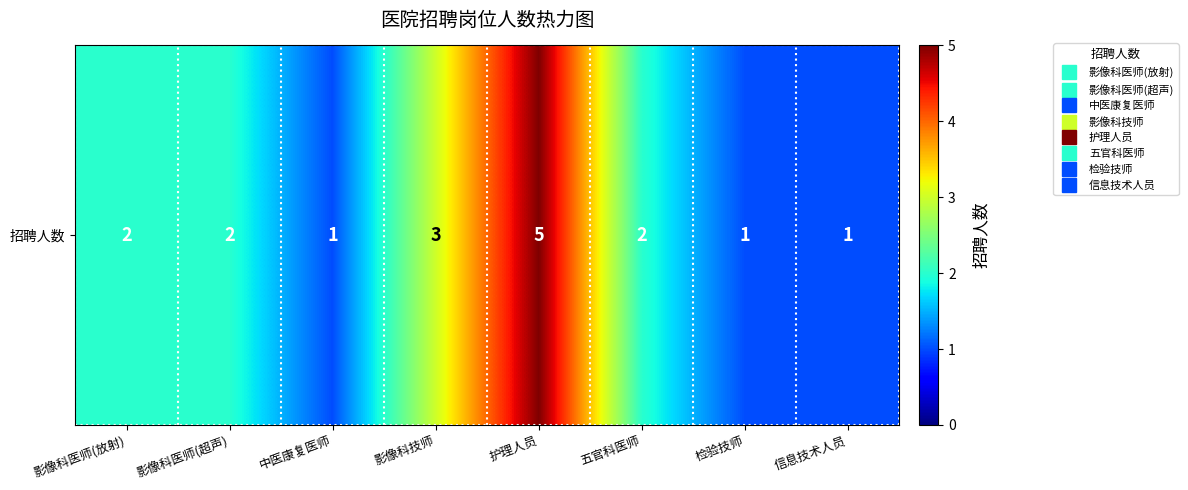

What is the greatest value displayed?

5